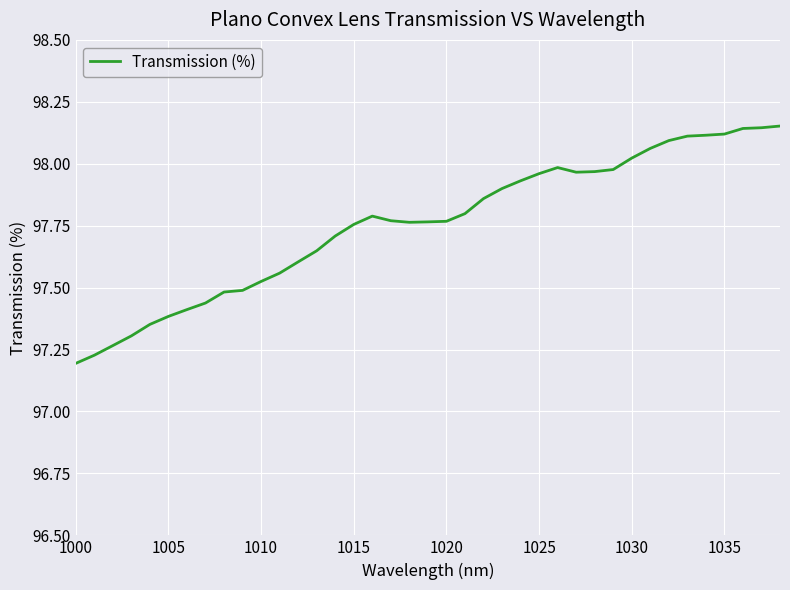

What is the difference between the maximum and minimum values?

1.0